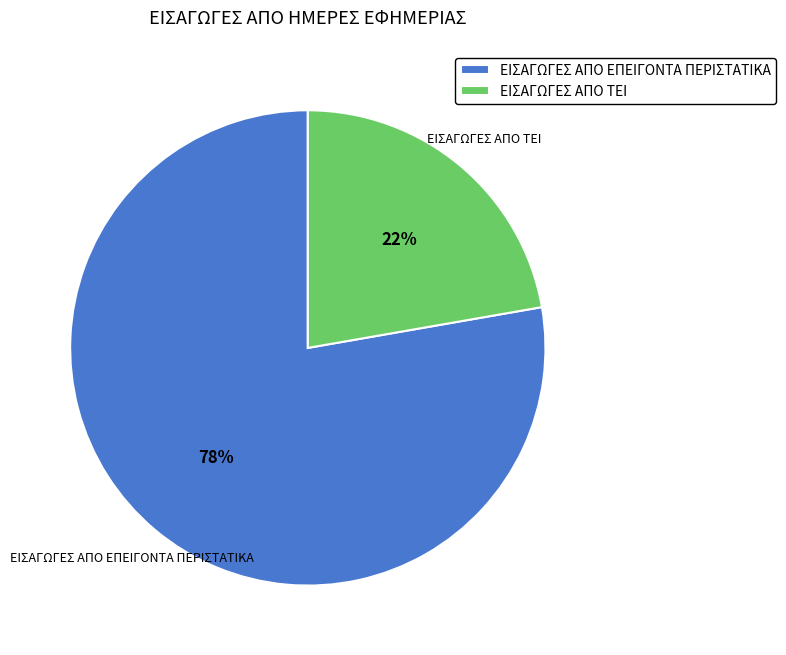

To the nearest percent, what percentage of the pie is ΕΙΣΑΓΩΓΕΣ ΑΠΟ ΤΕΙ?

22%